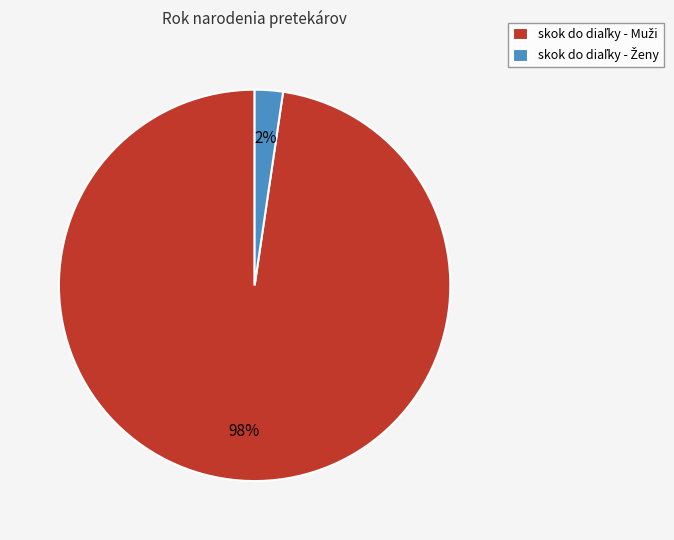

To the nearest percent, what is the average slice percentage?

50%